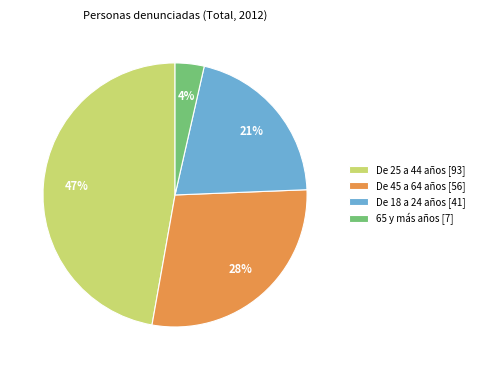

Rank the categories by value from lowest to highest.

65 y más años, De 18 a 24 años, De 45 a 64 años, De 25 a 44 años